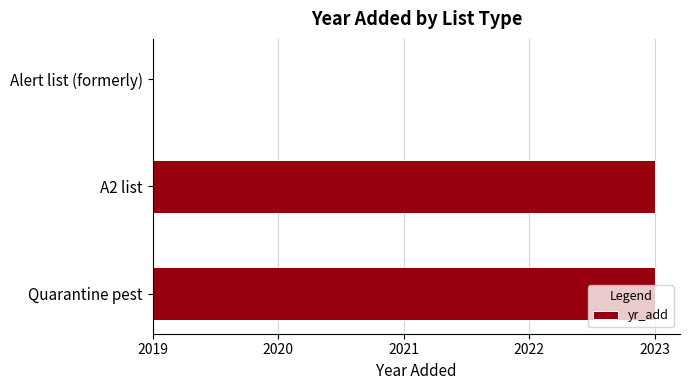

Does the chart contain stacked bars?

No